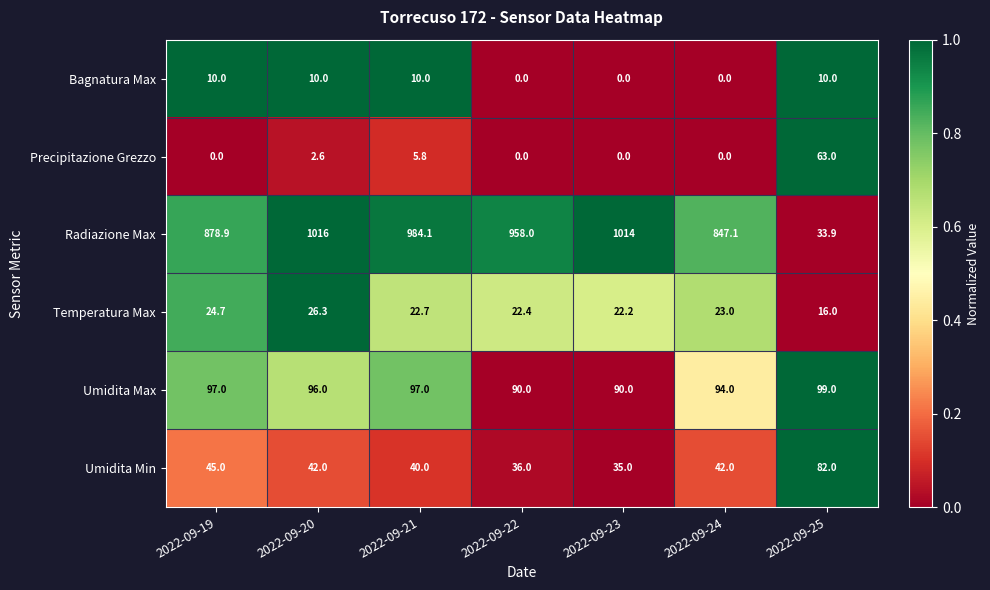

At which label is Umidita Min closest to 58?

2022-09-19